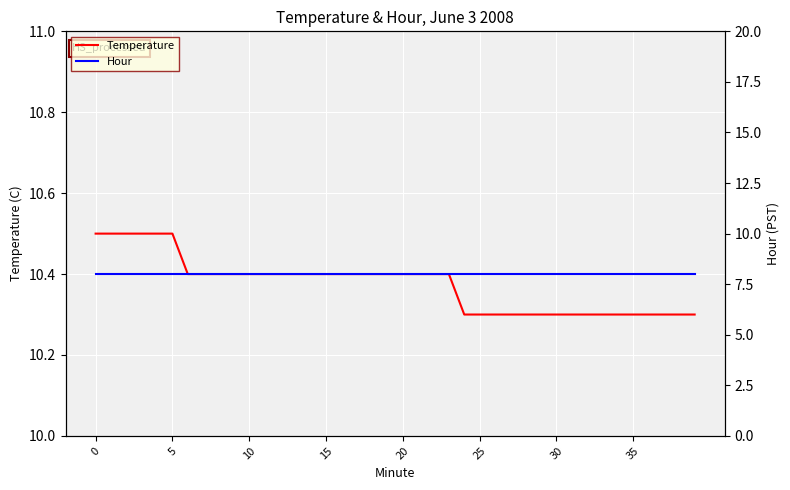

What is the label of the 17th point from the left?

16